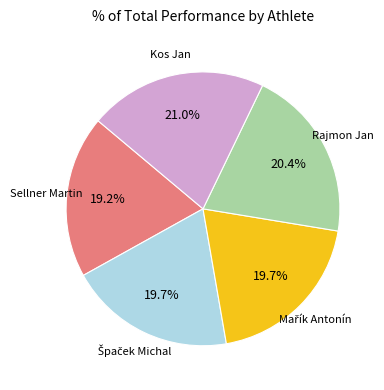

The Sellner Martin slice represents 19% of the pie. True or false?

True